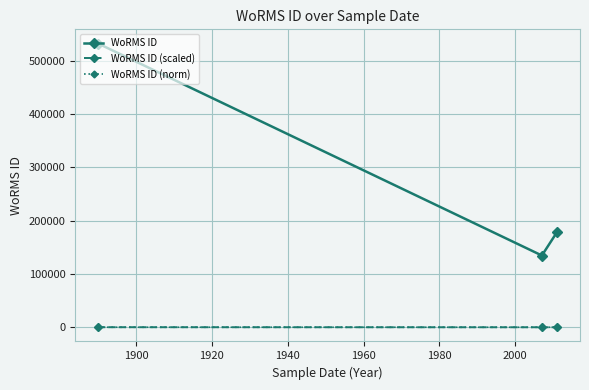

At how many categories does at least one series exceed 88907?

3